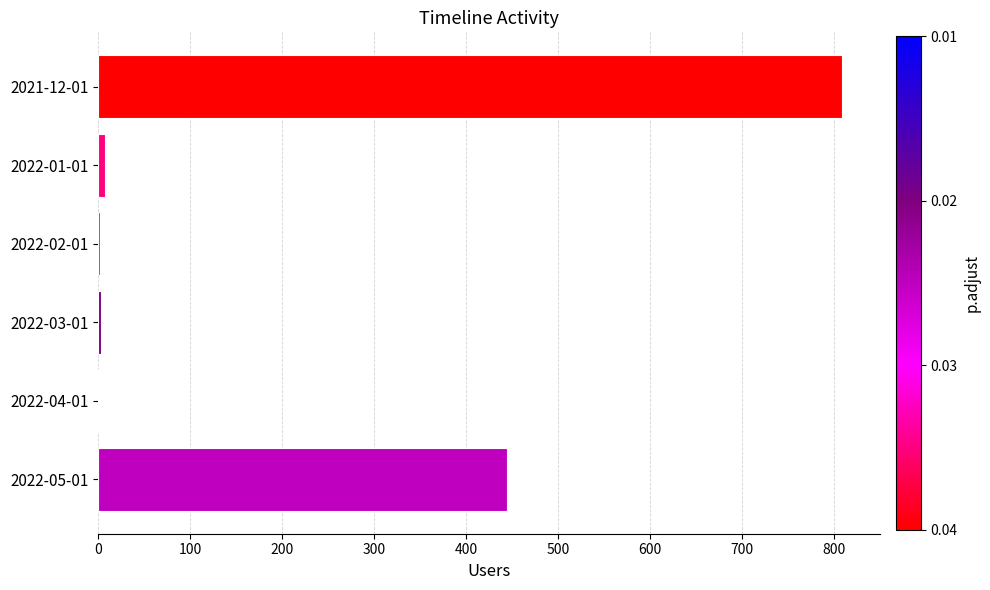

Is it true that the value at 2022-04-01 is 0?

True